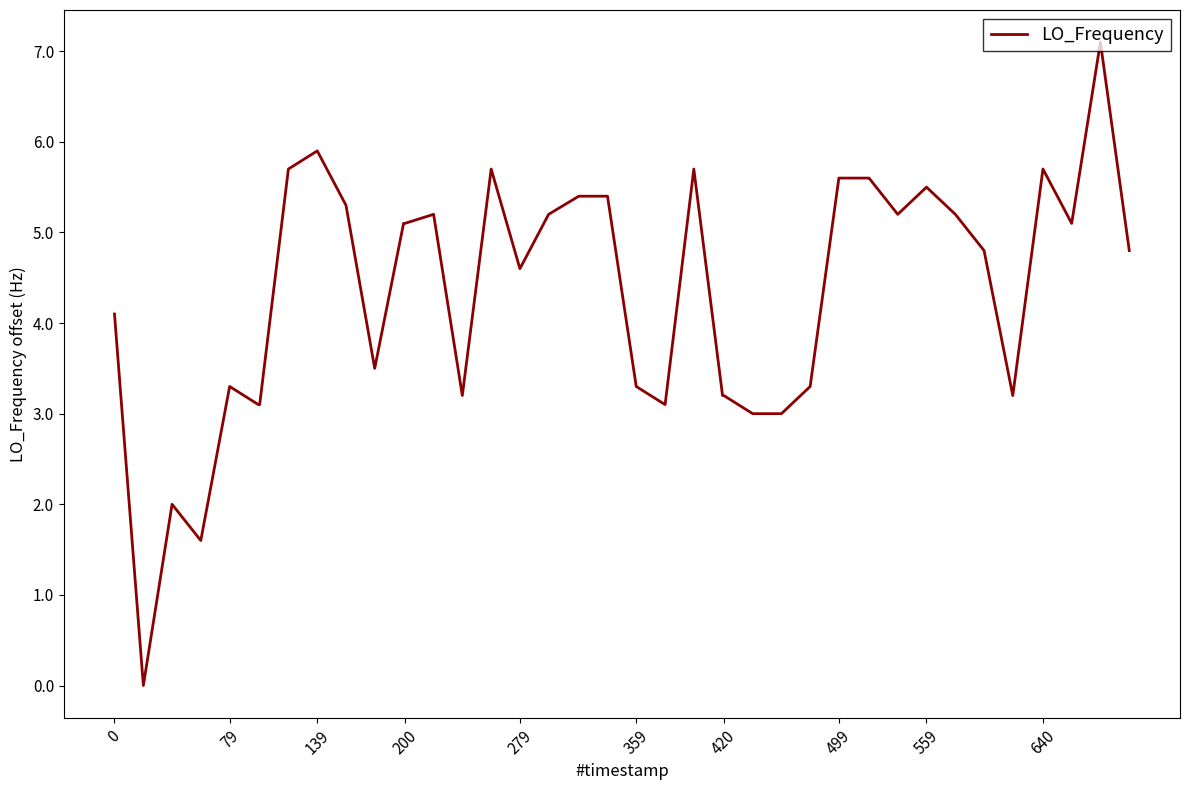

What is the difference between the maximum and minimum values?

7.1